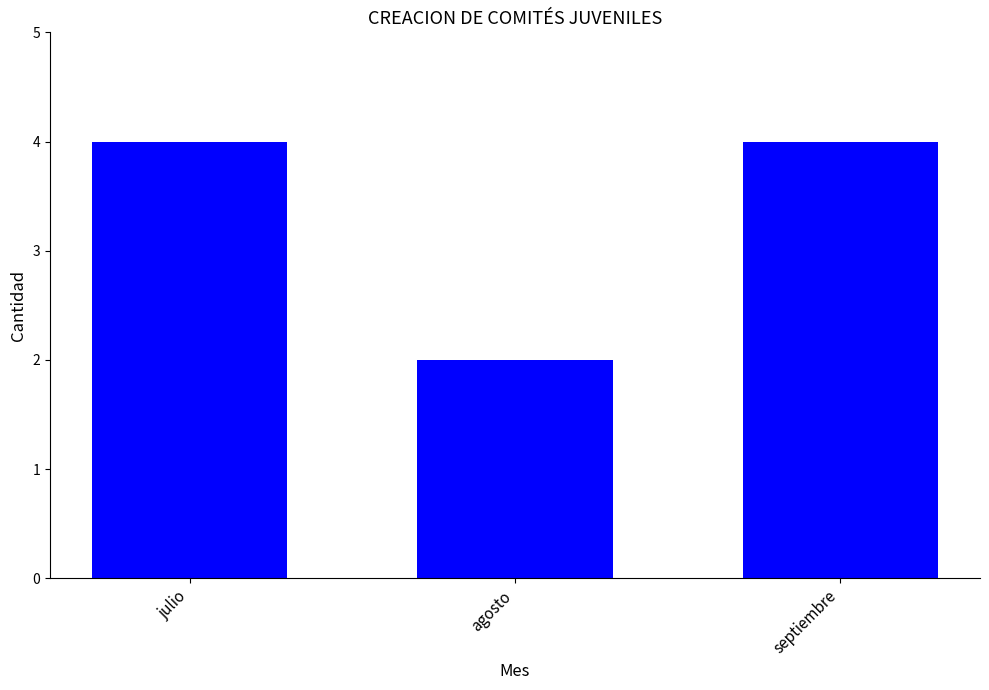

What is the greatest value displayed?

4